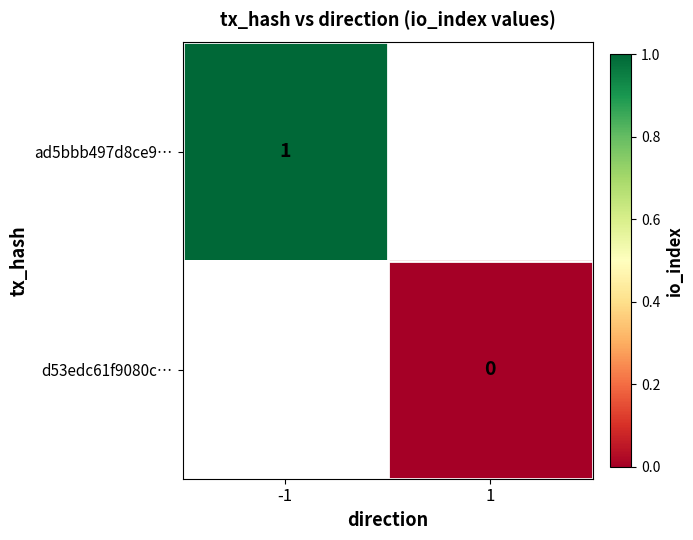

True or false: ad5bbb497d8ce9… has a value of 0 at -1.

False